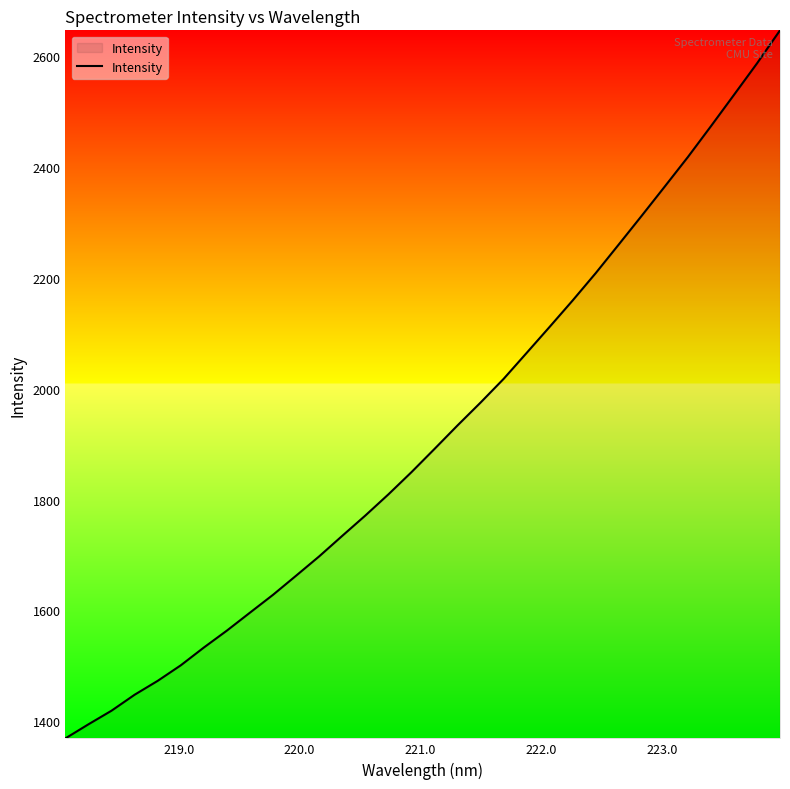

How many values exceed 1891?

16